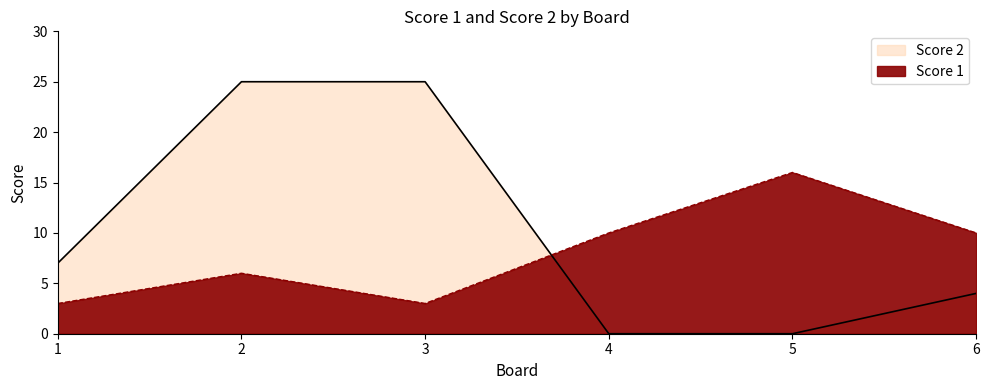

How many lines are shown in the chart?

2